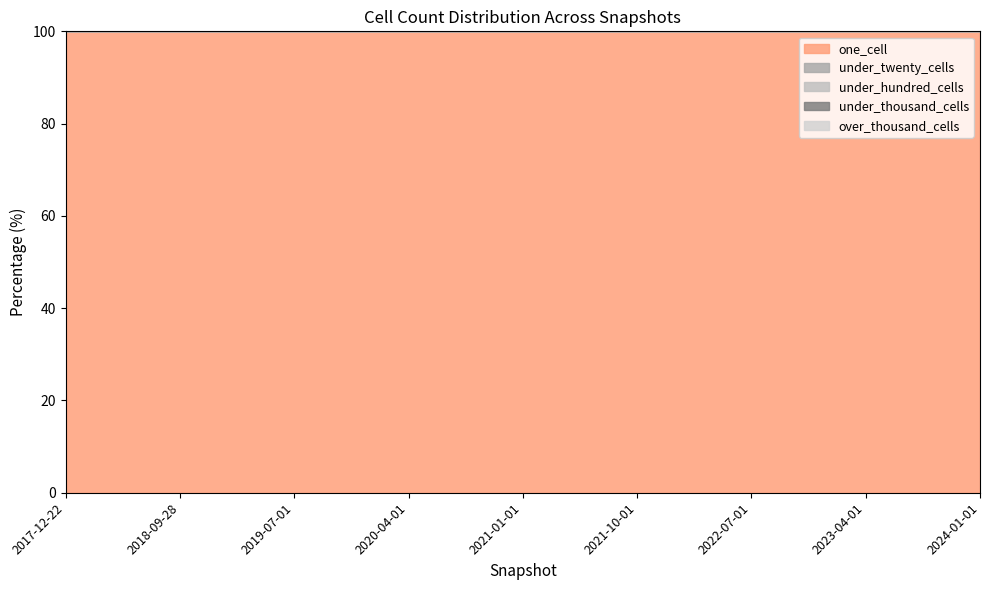

Rank the series by their maximum value, from highest to lowest.

one_cell, under_twenty_cells, under_hundred_cells, under_thousand_cells, over_thousand_cells